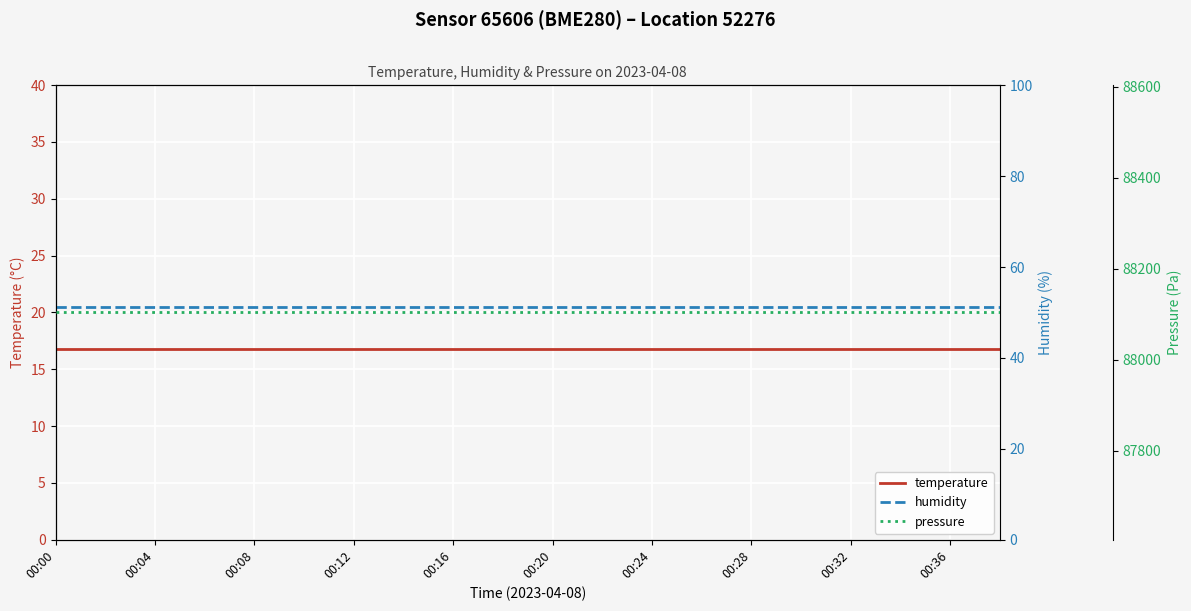

At how many categories does at least one series exceed 41115?

20